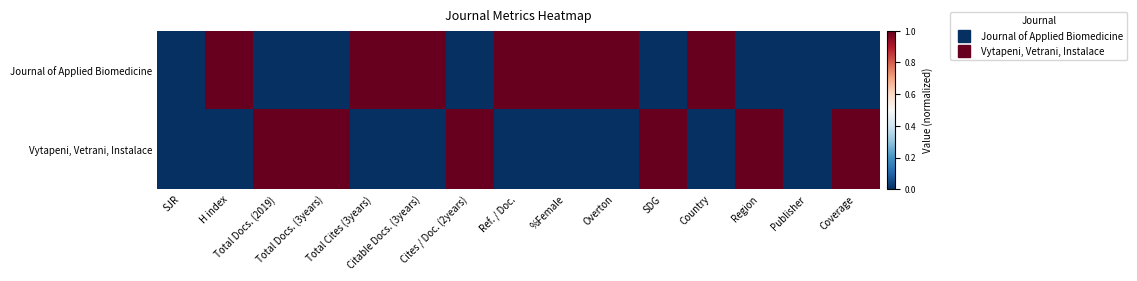

What is the greatest value displayed?

1